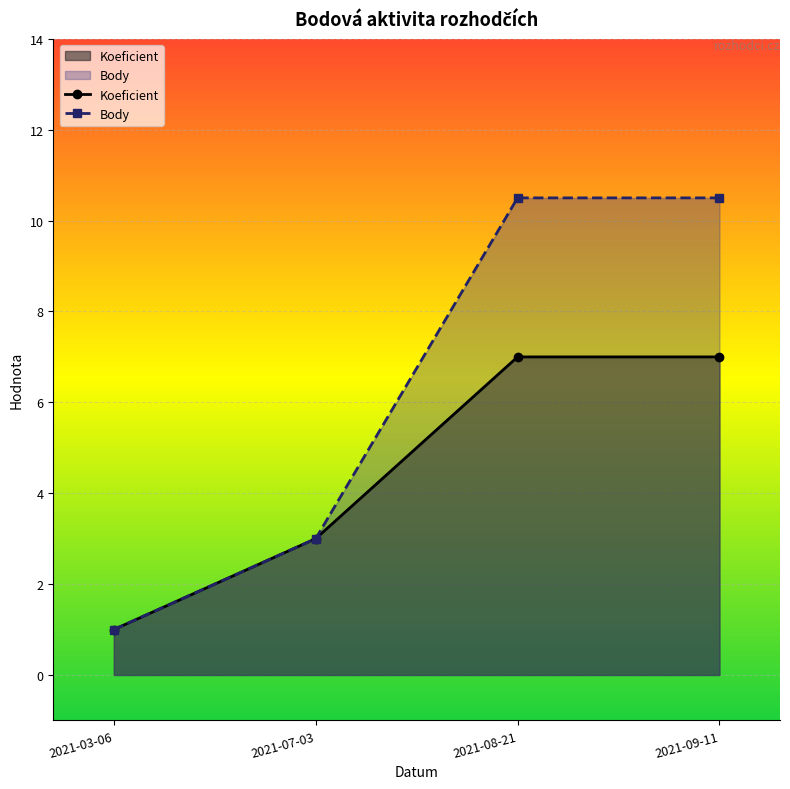

How many lines are shown in the chart?

2